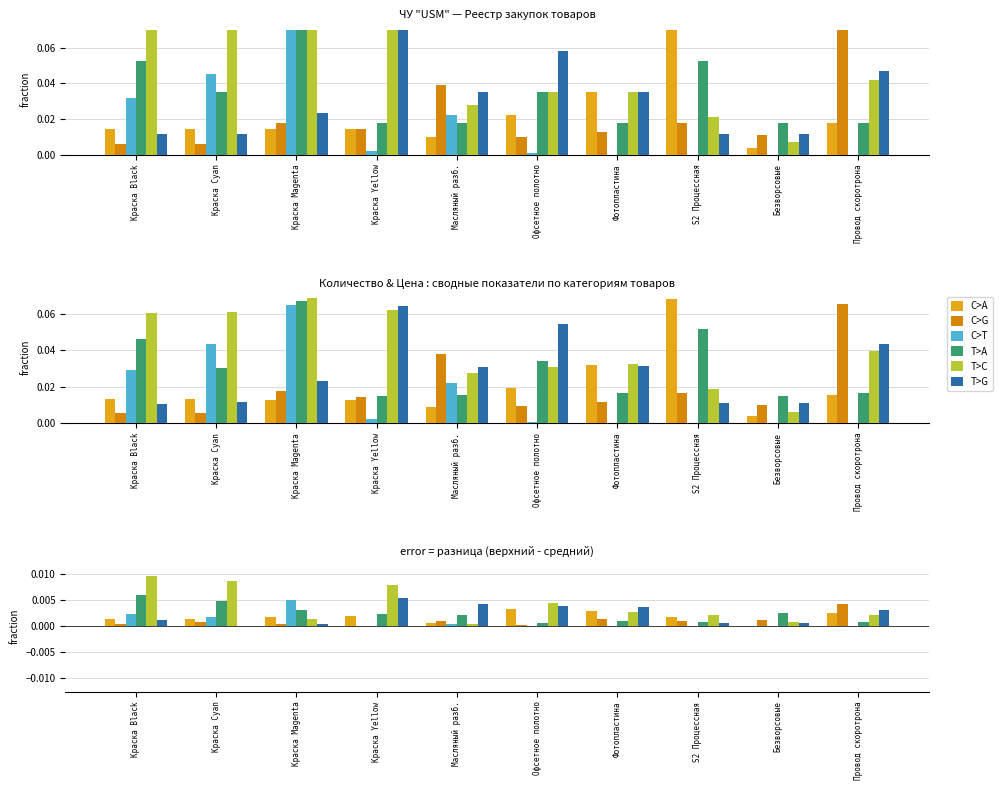

Count the number of categories in the chart.

10